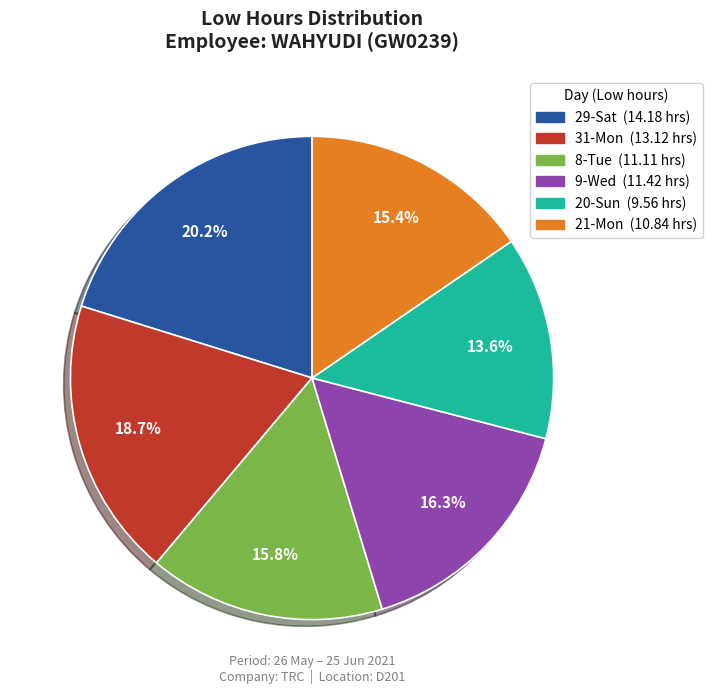

To the nearest percent, what percentage of the pie is 31-Mon?

19%